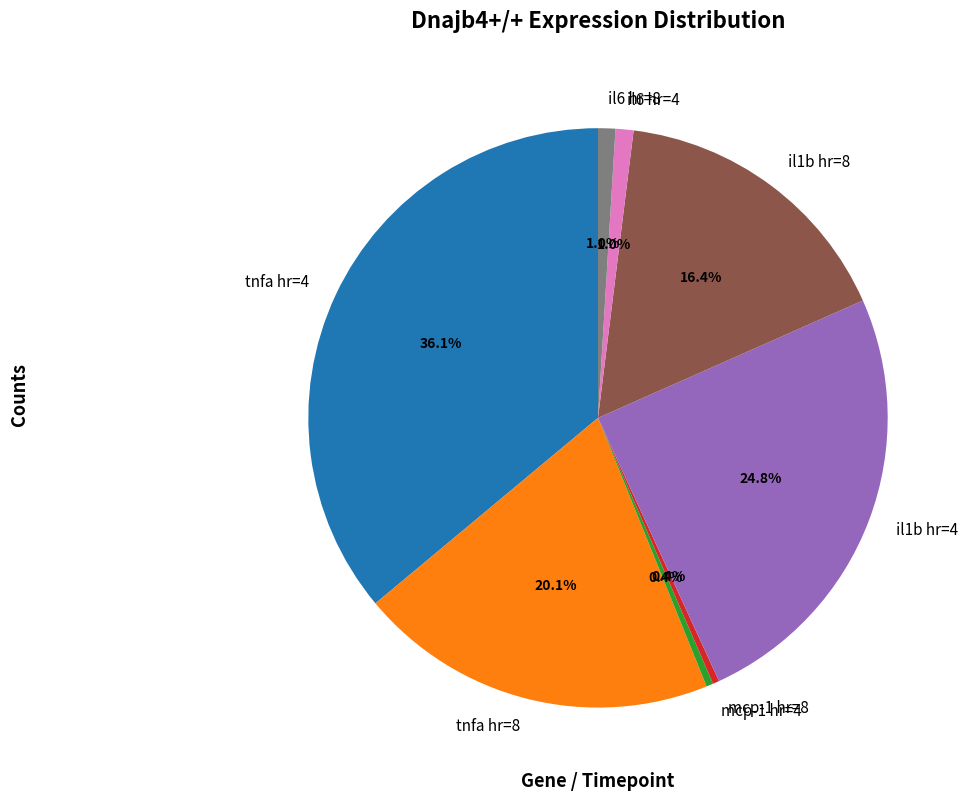

Which has a higher value, il6 hr=4 or mcp-1 hr=8?

il6 hr=4